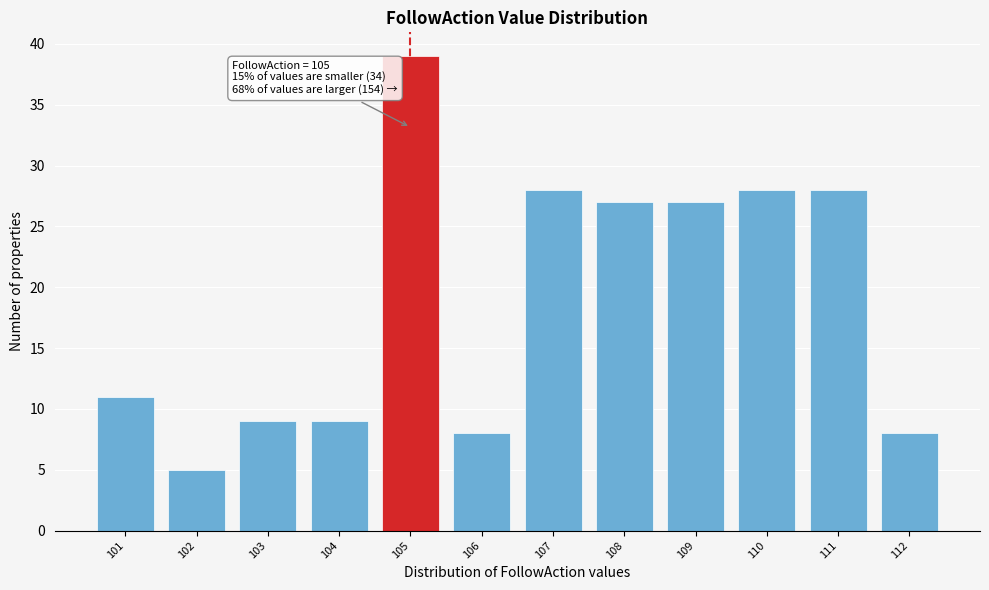

Reading left to right, what are all the values shown in this chart?

11	5	9	9	39	8	28	27	27	28	28	8